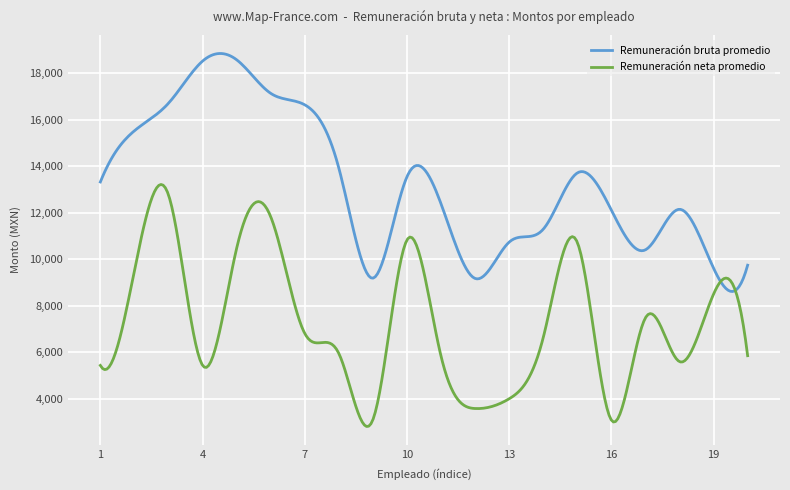

Which series has the largest total across all categories?

Remuneración bruta promedio